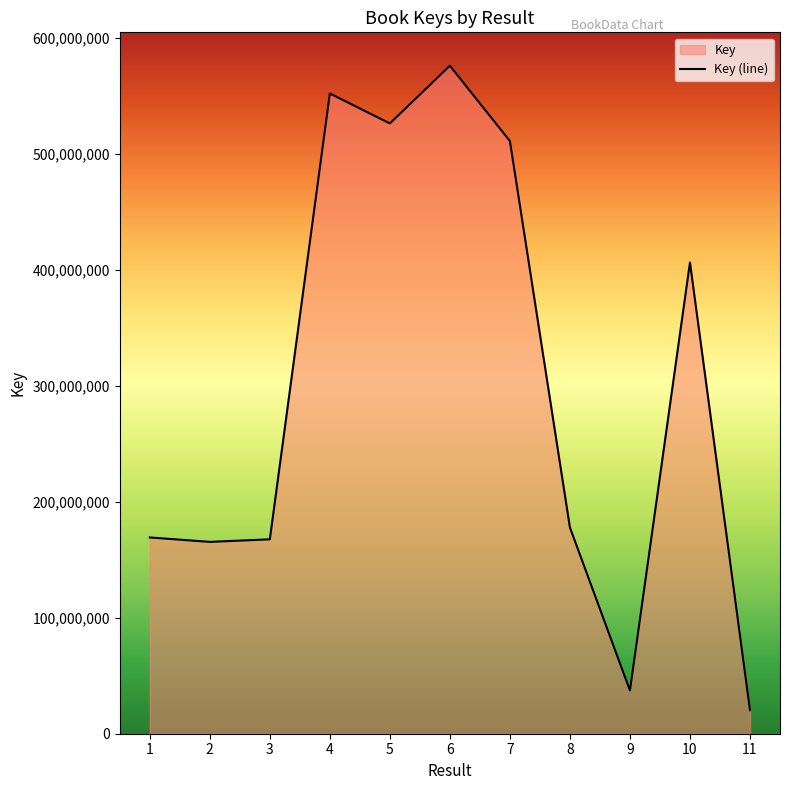

What is the change in value from 9 to 11?

-16981535